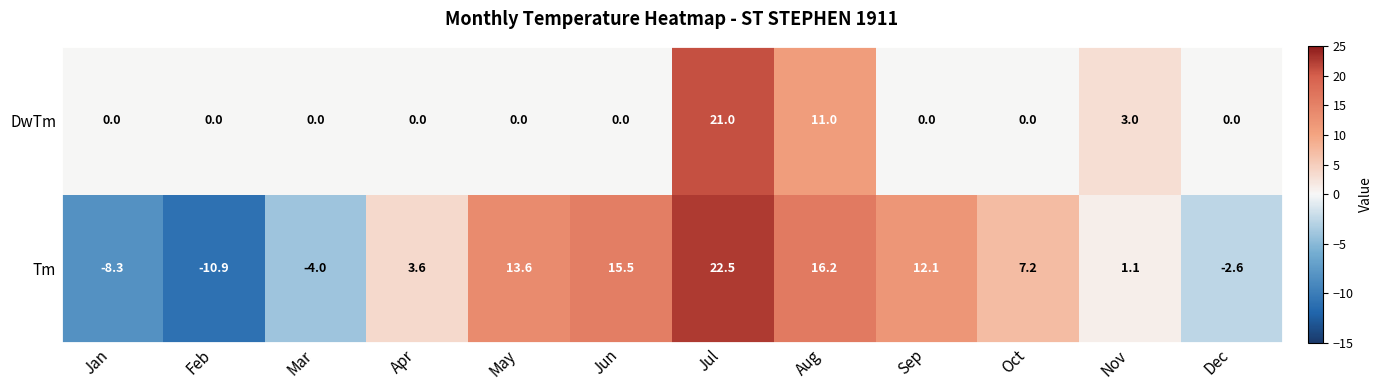

The Tm series shows -2.6 at Dec. True or false?

True